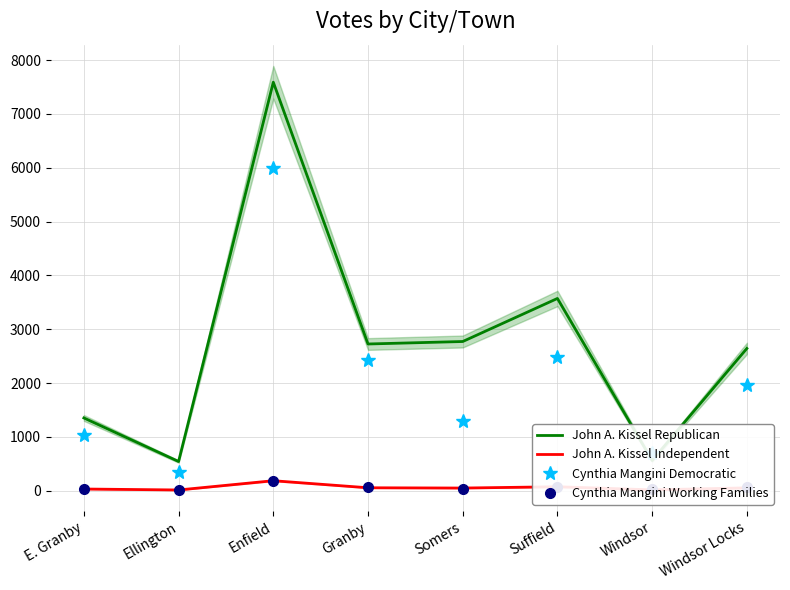

Reading left to right, extract all data points from this chart.

John A. Kissel Republican: E. Granby=1351	Ellington=542	Enfield=7588	Granby=2725	Somers=2771	Suffield=3571	Windsor=561	Windsor Locks=2642
John A. Kissel Independent: E. Granby=31	Ellington=13	Enfield=185	Granby=54	Somers=49	Suffield=73	Windsor=15	Windsor Locks=52
Cynthia Mangini Democratic: E. Granby=1039	Ellington=349	Enfield=5995	Granby=2424	Somers=1292	Suffield=2490	Windsor=702	Windsor Locks=1962
Cynthia Mangini Working Families: E. Granby=30	Ellington=19	Enfield=179	Granby=67	Somers=34	Suffield=73	Windsor=29	Windsor Locks=73